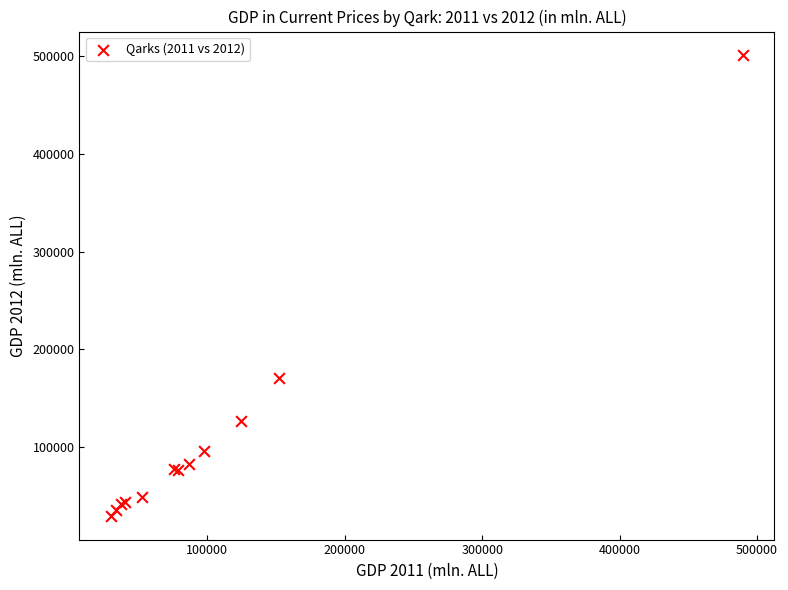

What Y value in the scatter plot is closest to 265239?

170860.8